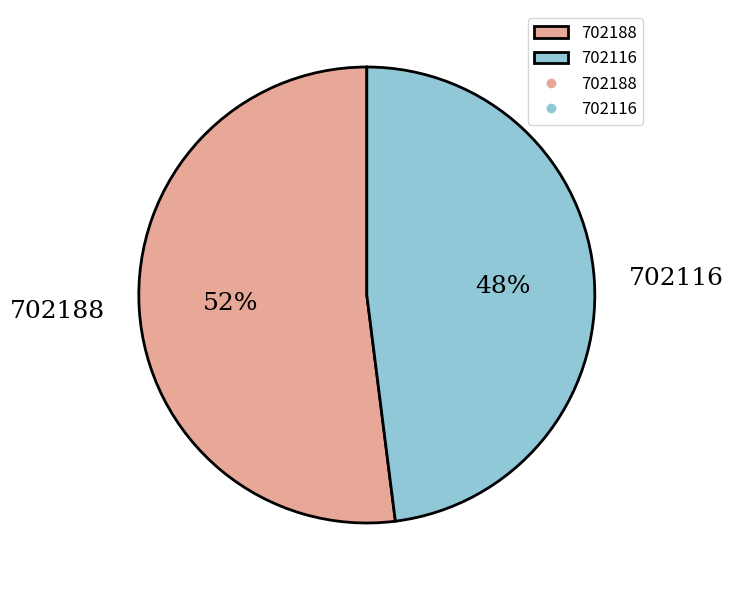

What percentage is the 702116 slice, to the nearest percent?

48%